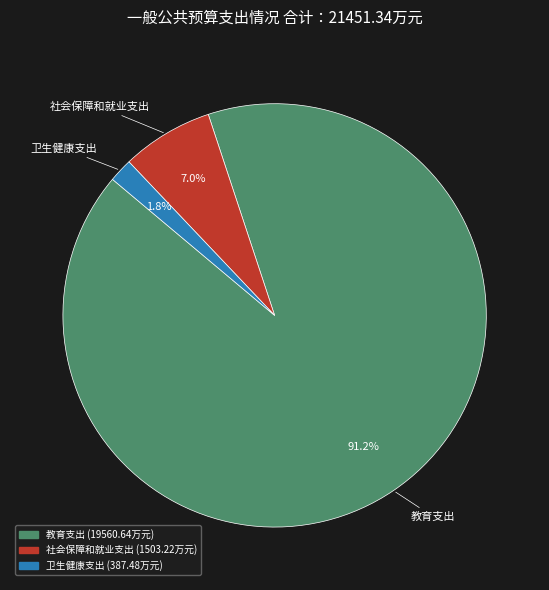

Which category has the smallest portion of the pie?

卫生健康支出